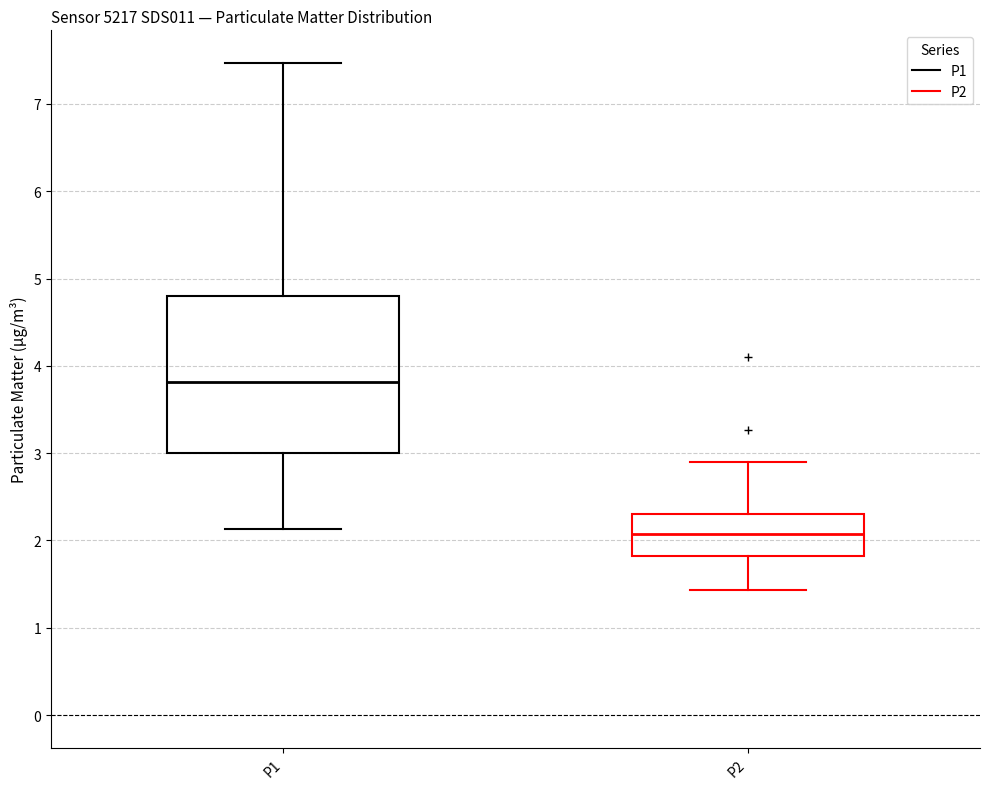

Reading left to right, transcribe this box plot: for each box, give where its median line is, the range the box spans, and where its two whiskers end, as read against the y-axis. The values are not printed on the chart, so give them approximately, as read against the axis.

P1: median 3.8, box 3.0 to 4.8, whiskers 2.1 to 7.5
P2: median 2.1, box 1.8 to 2.3, whiskers 1.4 to 2.9